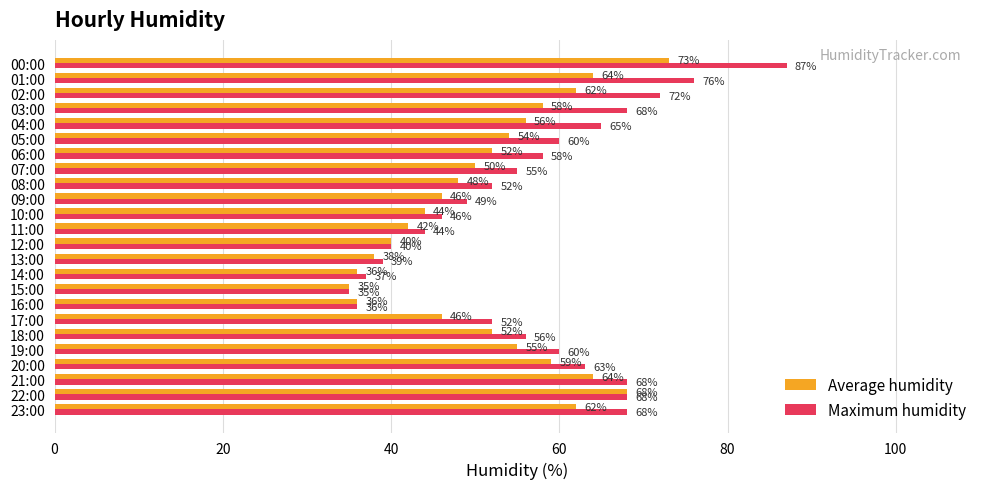

Which series has the widest spread of values?

Maximum humidity